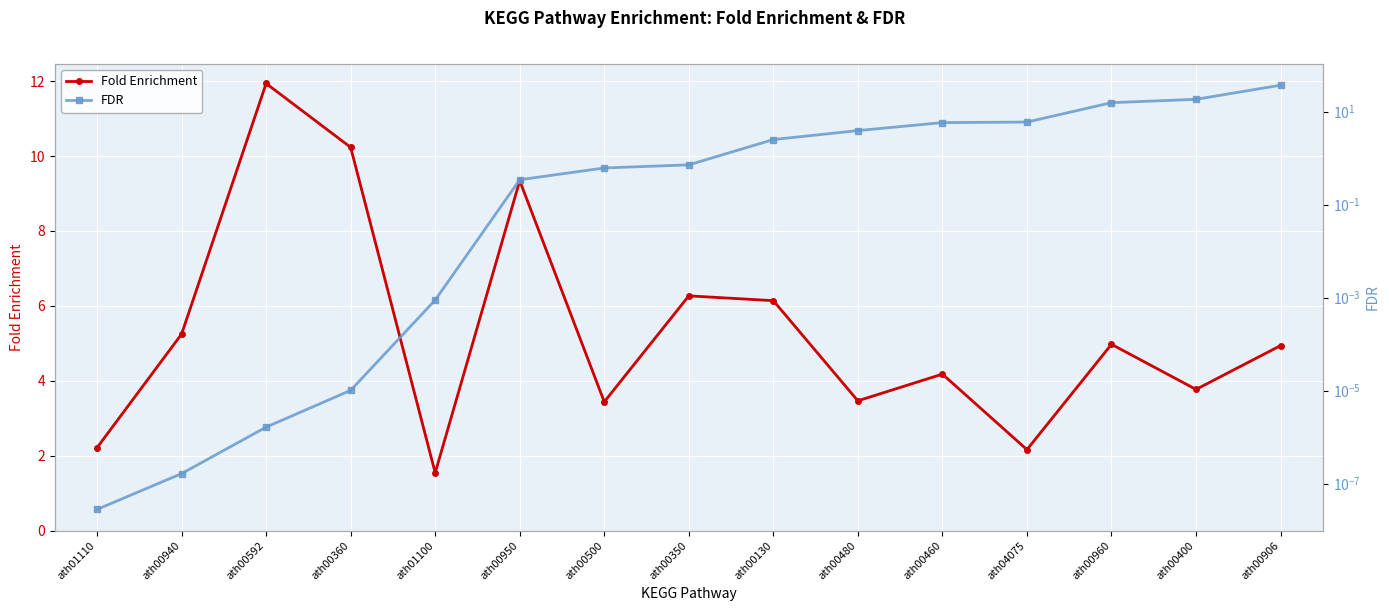

What is the value of the FDR point at the 14th from the left?

18.5